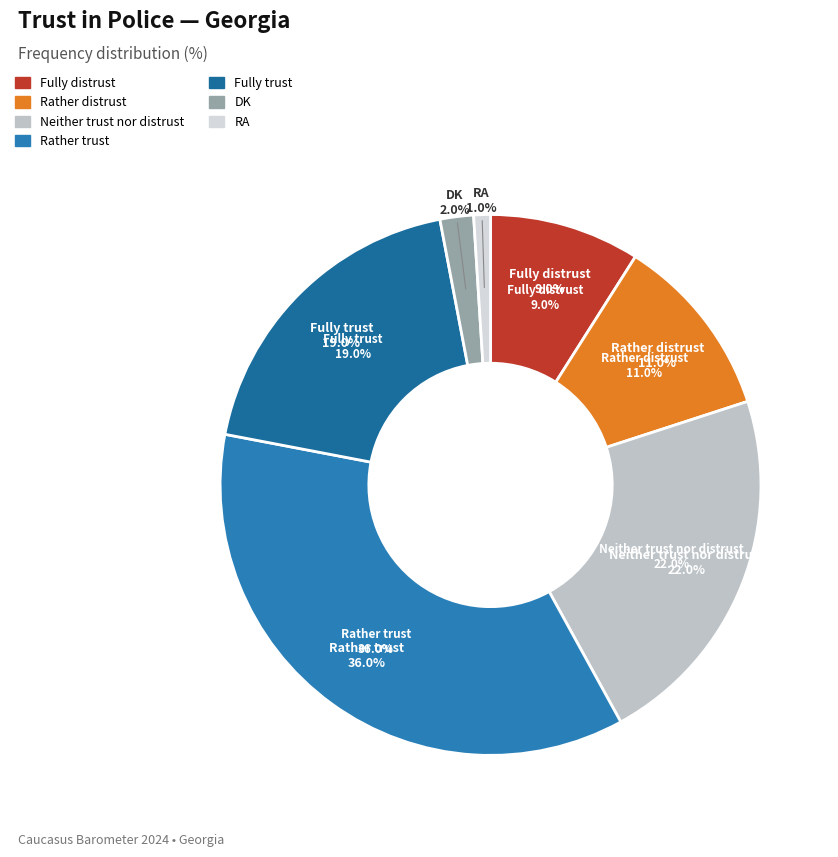

Does any single category account for the majority?

No